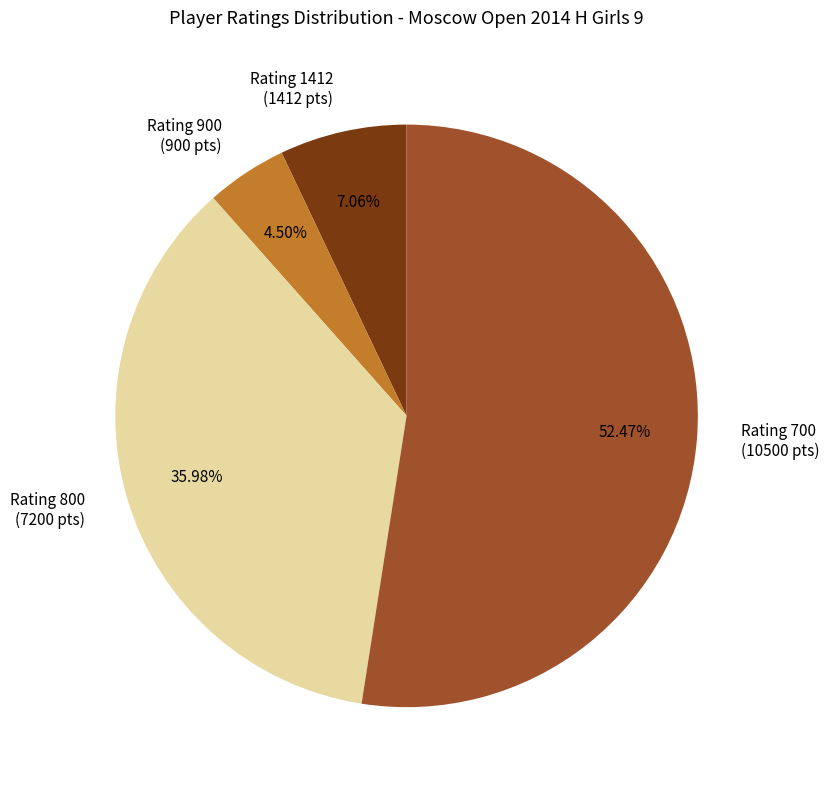

What is the majority slice?

Rating 700 (10500 pts)